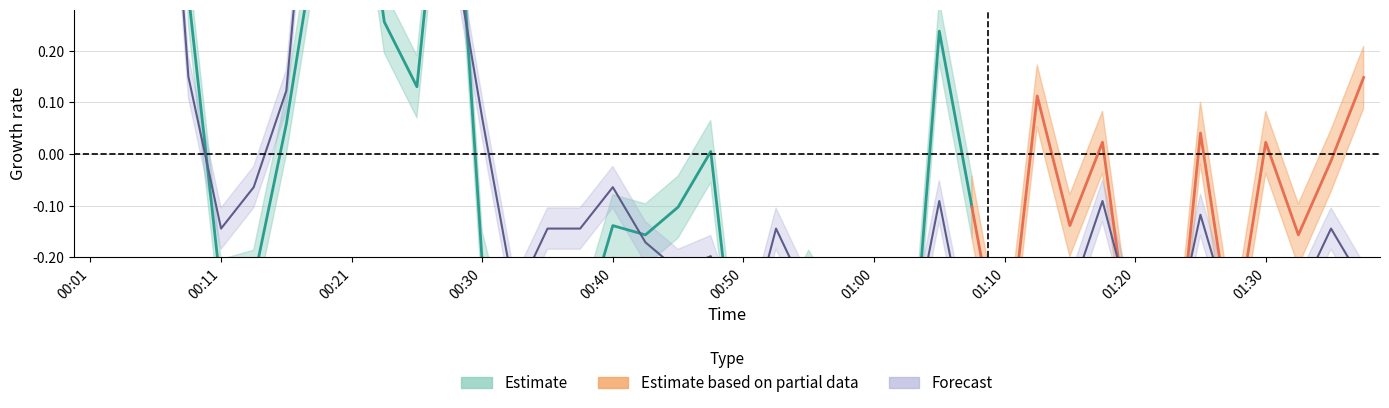

Reading left to right, what are all the values shown in this chart?

00:01=1.2	00:03=0.8	00:06=1.0	00:08=0.1	00:11=-0.1	00:13=-0.1	00:16=0.1	00:18=0.8	00:21=1.1	00:23=0.7	00:26=0.5	00:28=0.4	00:30=0.1	00:33=-0.3	00:35=-0.1	00:38=-0.1	00:40=-0.1	00:43=-0.2	00:45=-0.2	00:48=-0.2	00:50=-0.4	00:53=-0.1	00:55=-0.3	00:58=-0.3	01:00=-0.4	01:03=-0.4	01:05=-0.1	01:08=-0.4	01:10=-0.3	01:13=-0.3	01:15=-0.3	01:18=-0.1	01:20=-0.3	01:23=-0.4	01:25=-0.1	01:28=-0.3	01:30=-0.3	01:33=-0.3	01:35=-0.1	01:38=-0.3